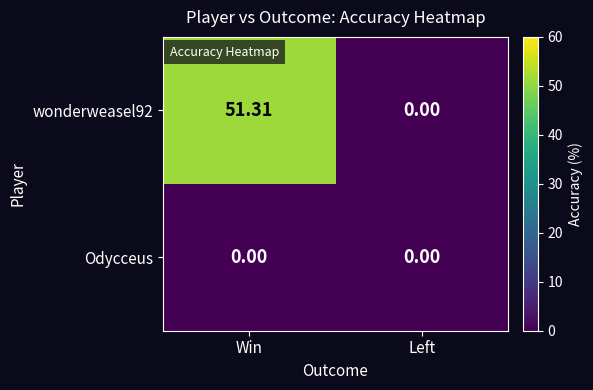

Is the value of Odycceus at Win greater than the value of wonderweasel92 at Win?

No